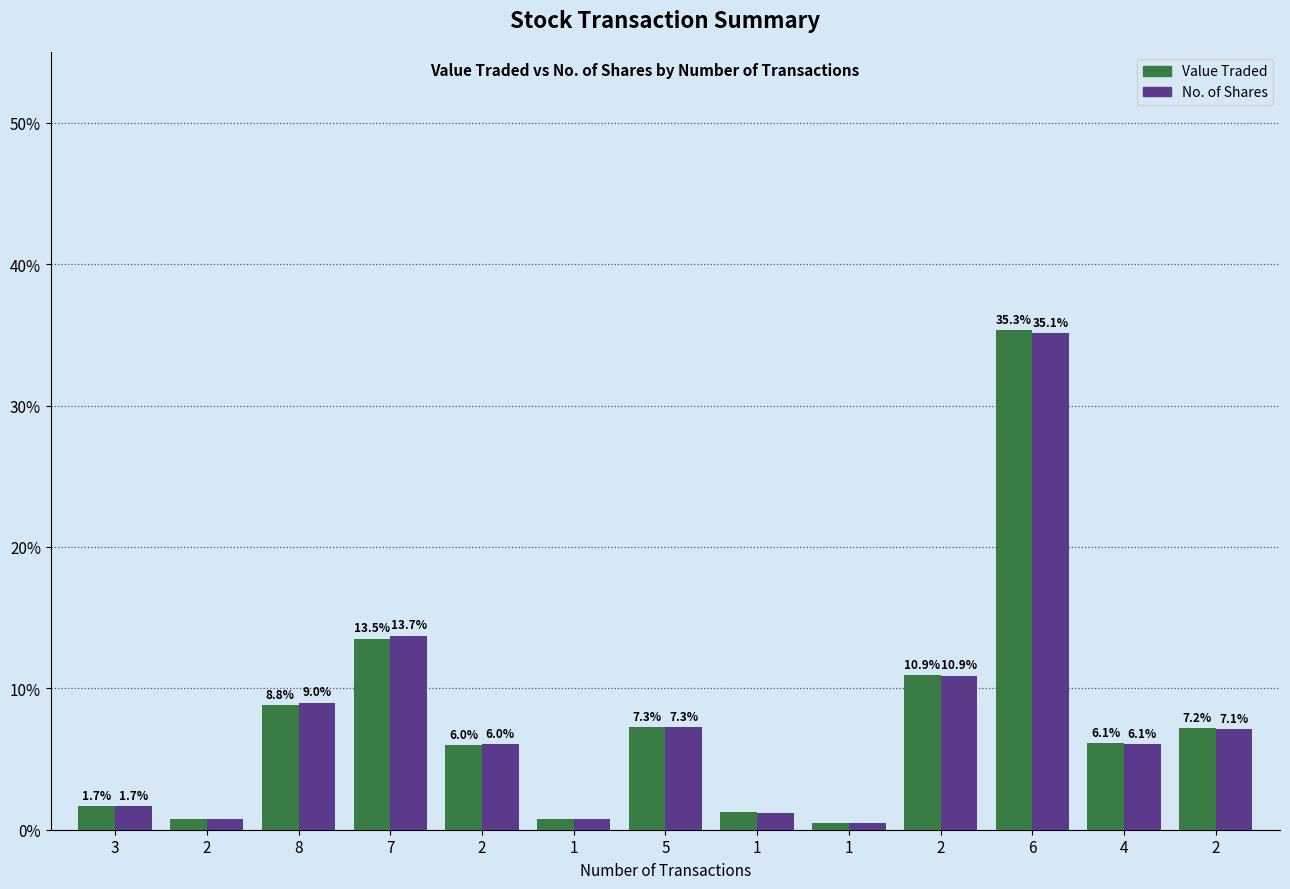

Which label corresponds to the largest value in the chart?

6